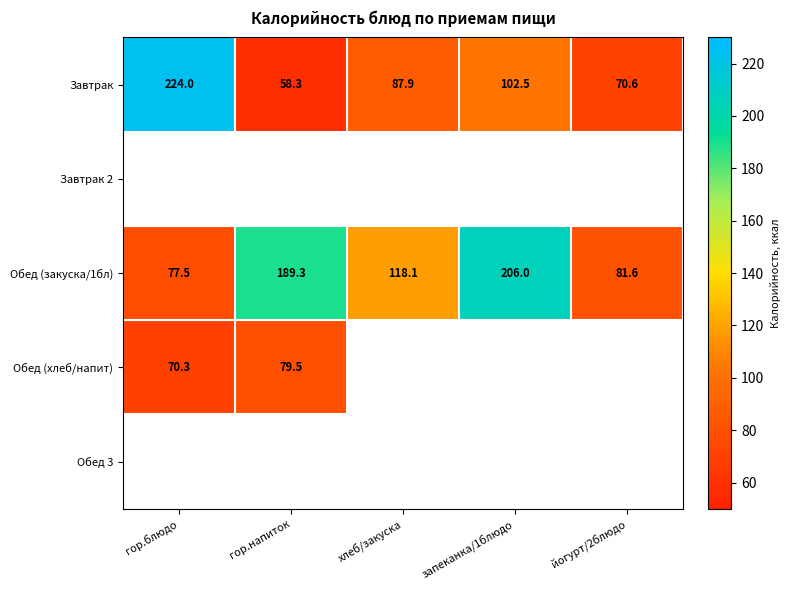

What is the average value of the Обед (закуска/1бл) series?

134.5